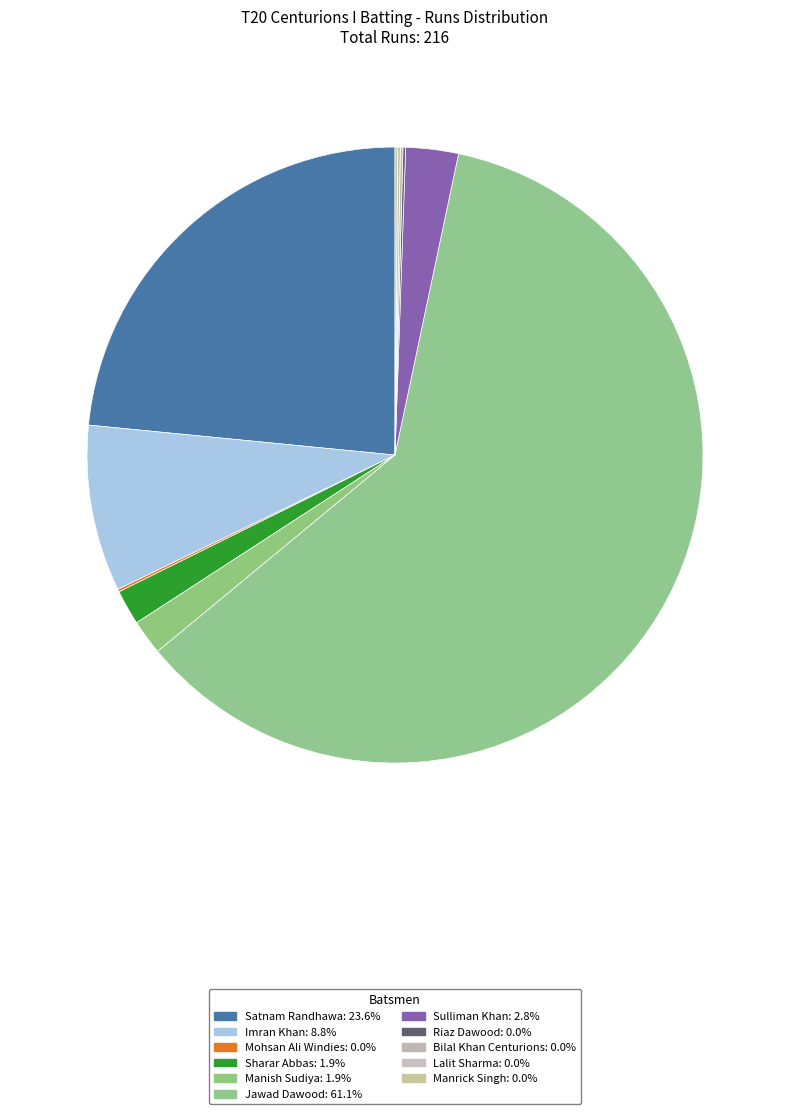

What is the change in value from Imran Khan to Jawad Dawood?

+113